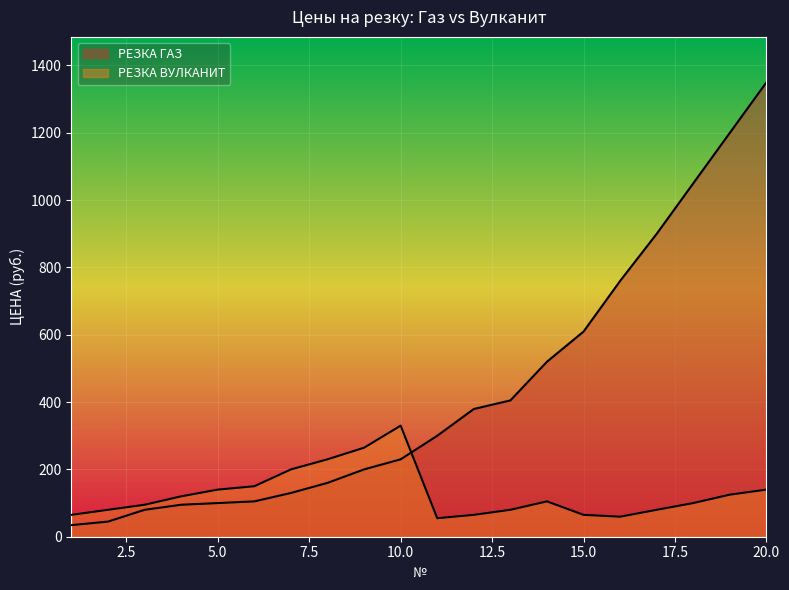

What is the value of the РЕЗКА ГАЗ point at the 18th from the left?

1050.0